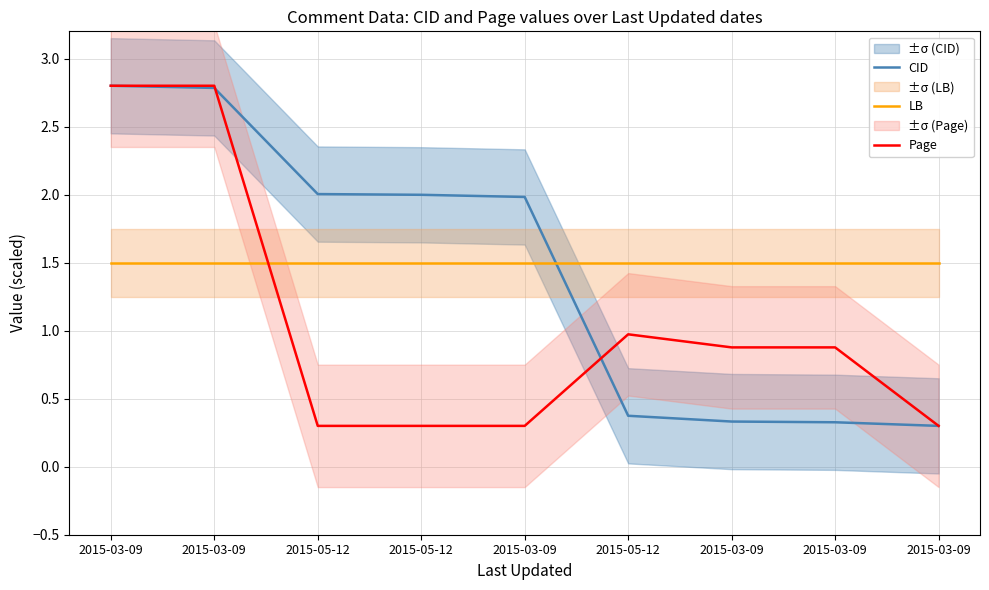

Does the chart display data point markers on the line(s)?

No